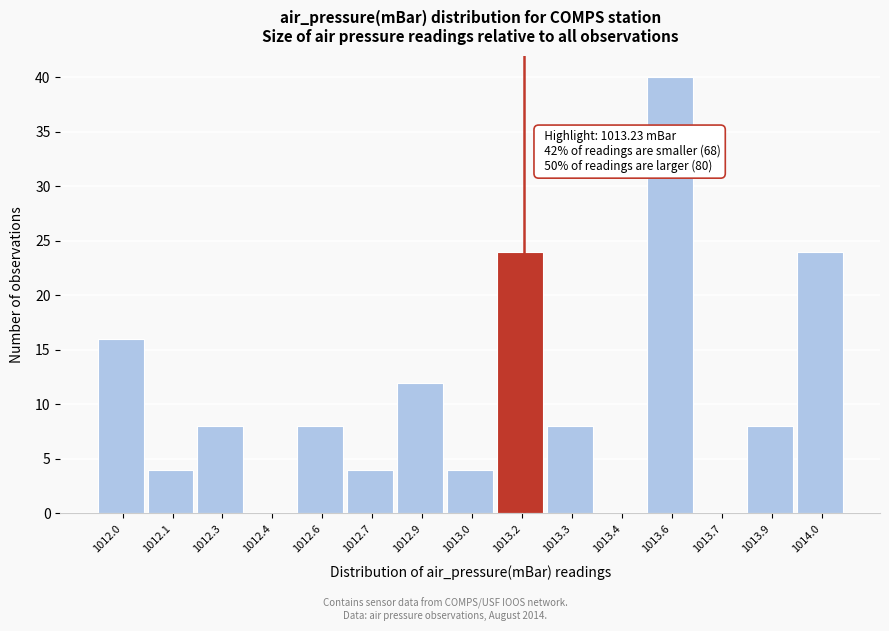

Reading right to left, extract all data points from this chart.

1014.0=24	1013.9=8	1013.7=0	1013.6=40	1013.4=0	1013.3=8	1013.2=24	1013.0=4	1012.9=12	1012.7=4	1012.6=8	1012.4=0	1012.3=8	1012.1=4	1012.0=16